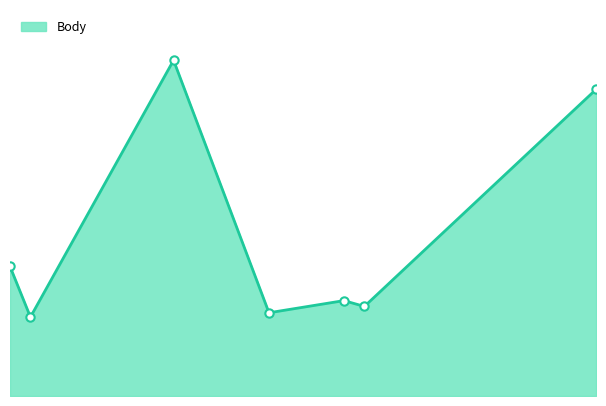

At which label is the value closest to 819?

2019-08-14